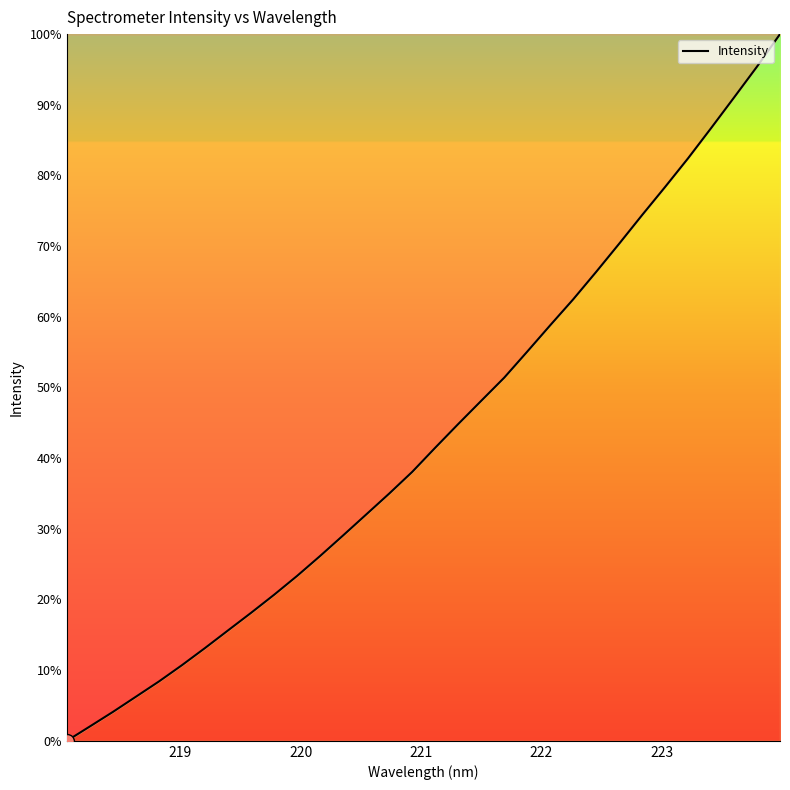

True or false: the data has more than 1 interior local peaks.

False